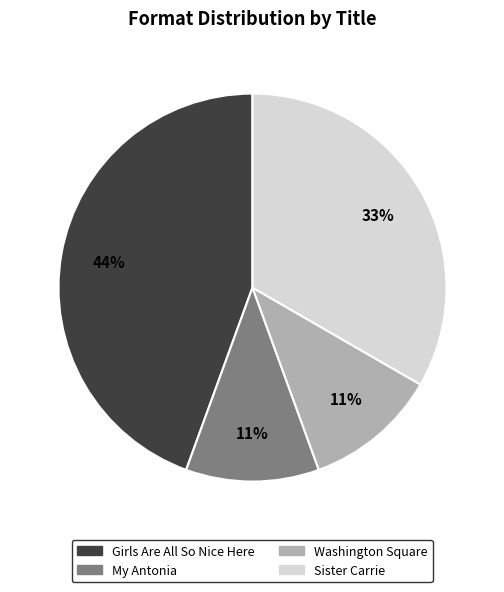

True or false: Girls Are All So Nice Here accounts for 53% of the total.

False